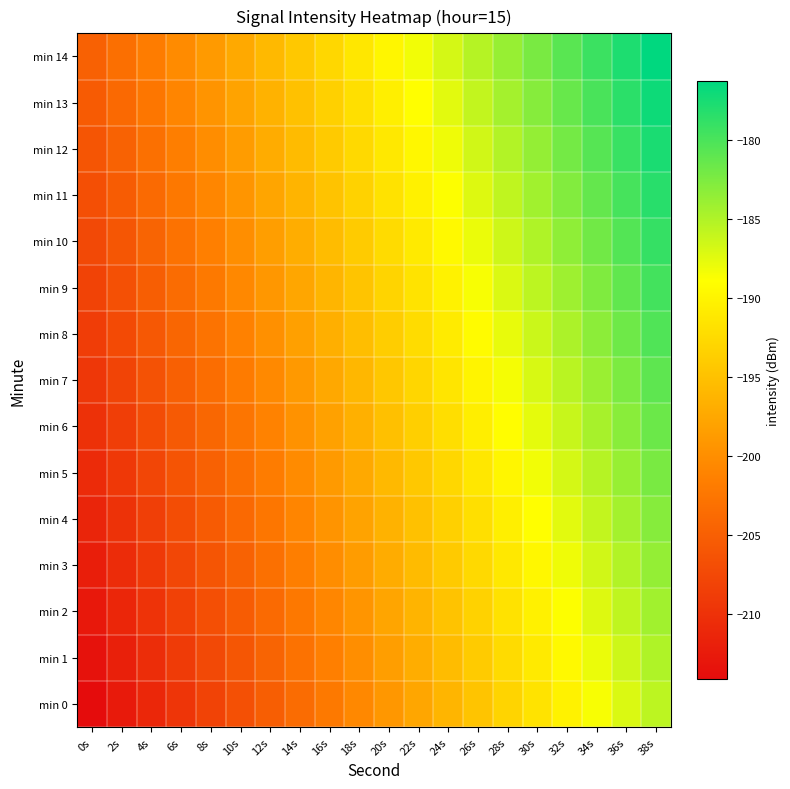

Between 16s and 18s, which is larger?

18s